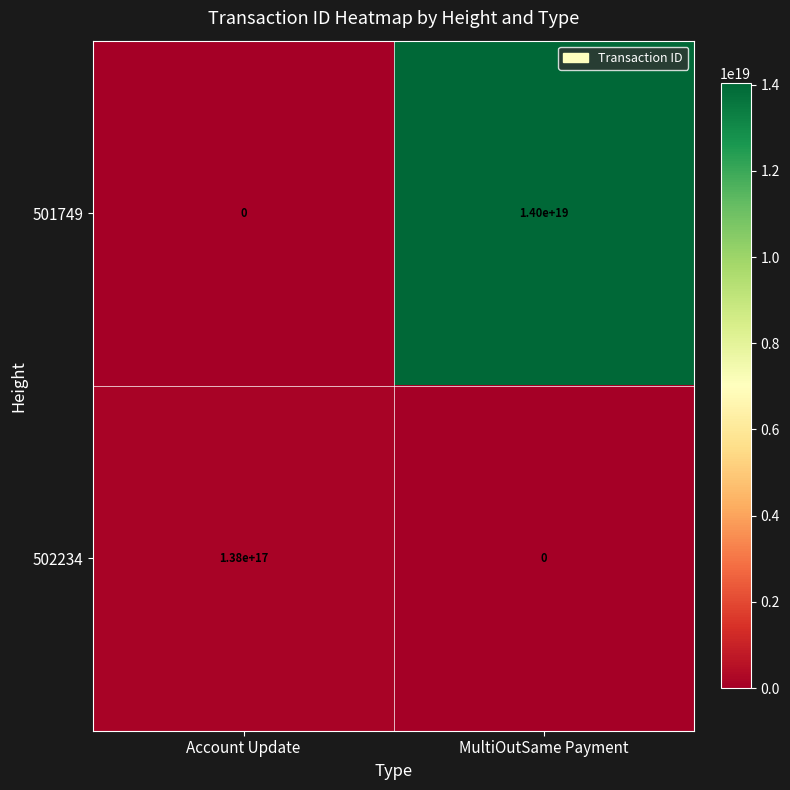

At which label is 501749 closest to 7000000000000000000?

Account Update